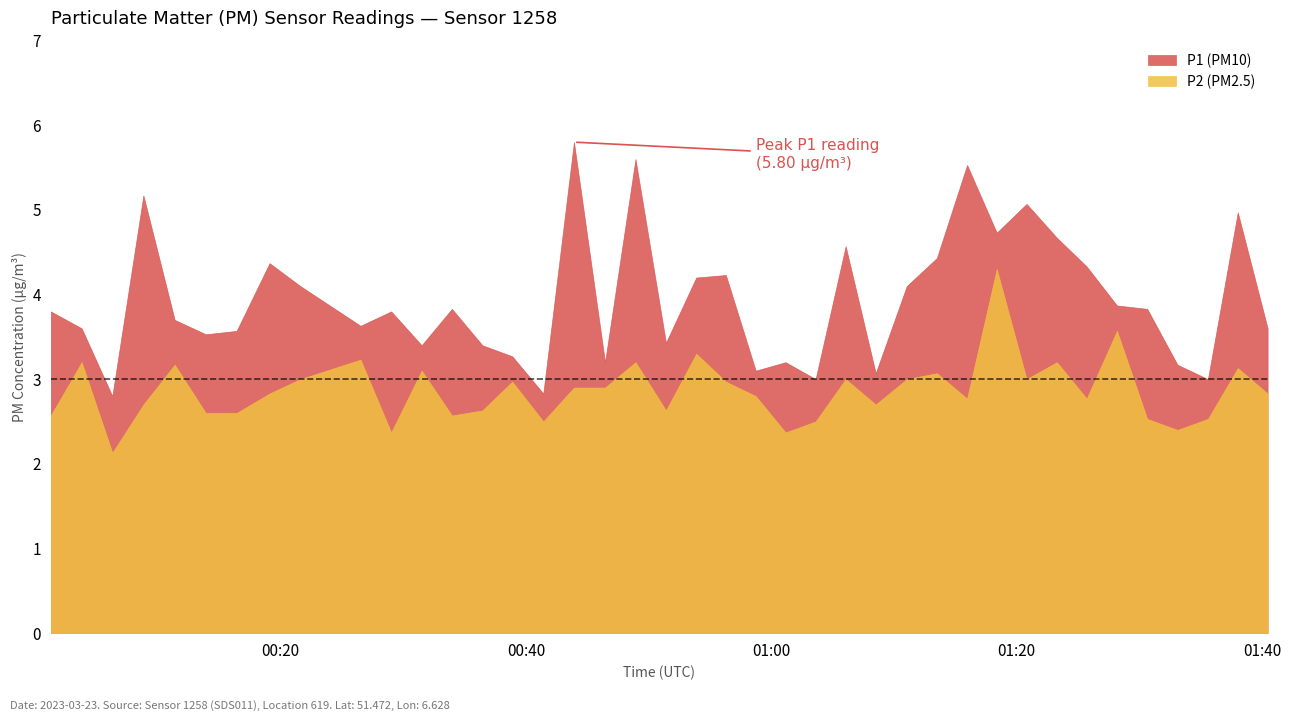

What is the label of the 2nd point from the left?

2023-03-23T00:03:47